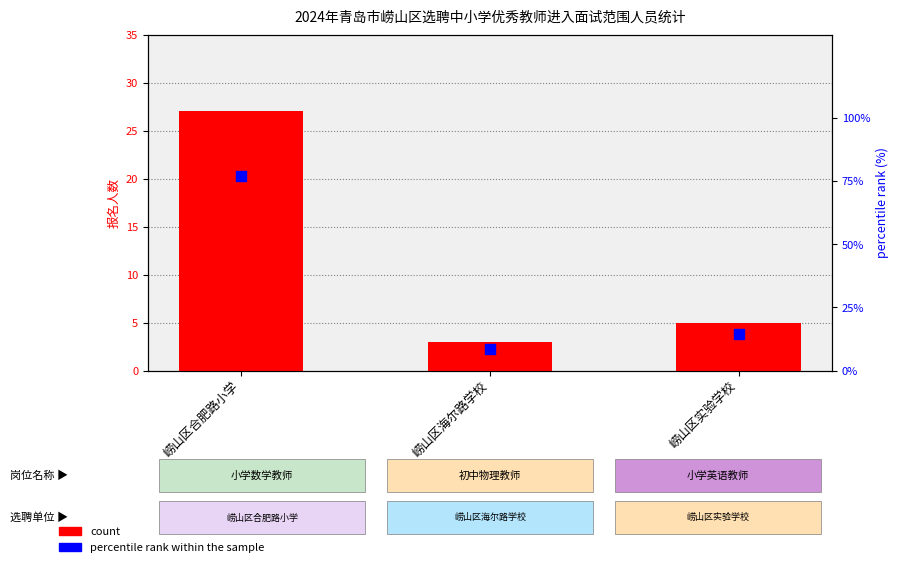

Which series has the largest total across all categories?

percentile rank within the sample